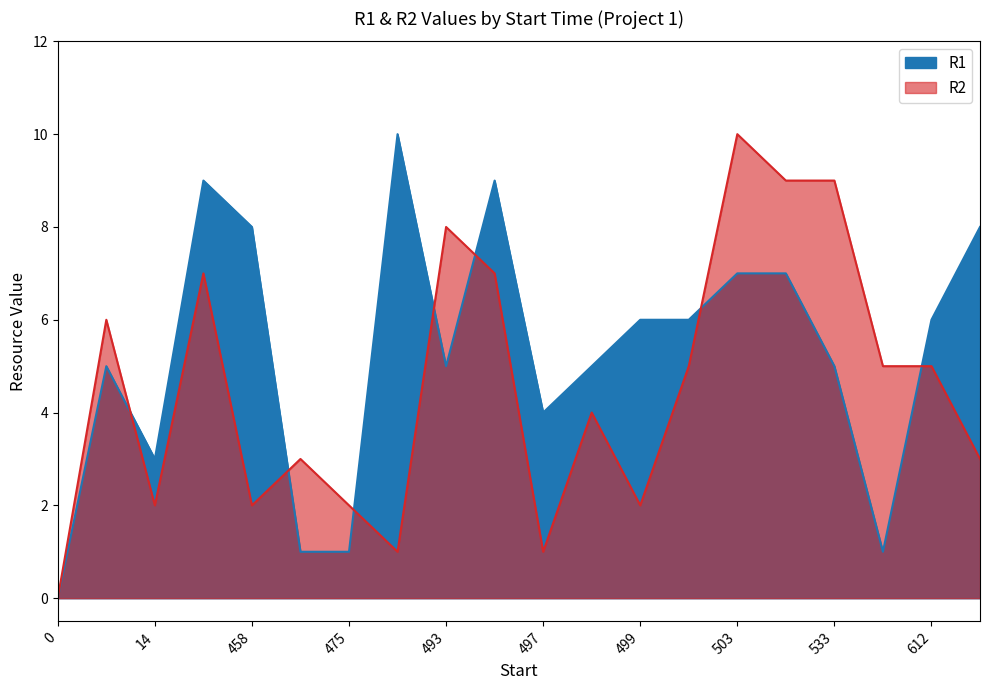

How many values in the R1 series exceed 6?

7